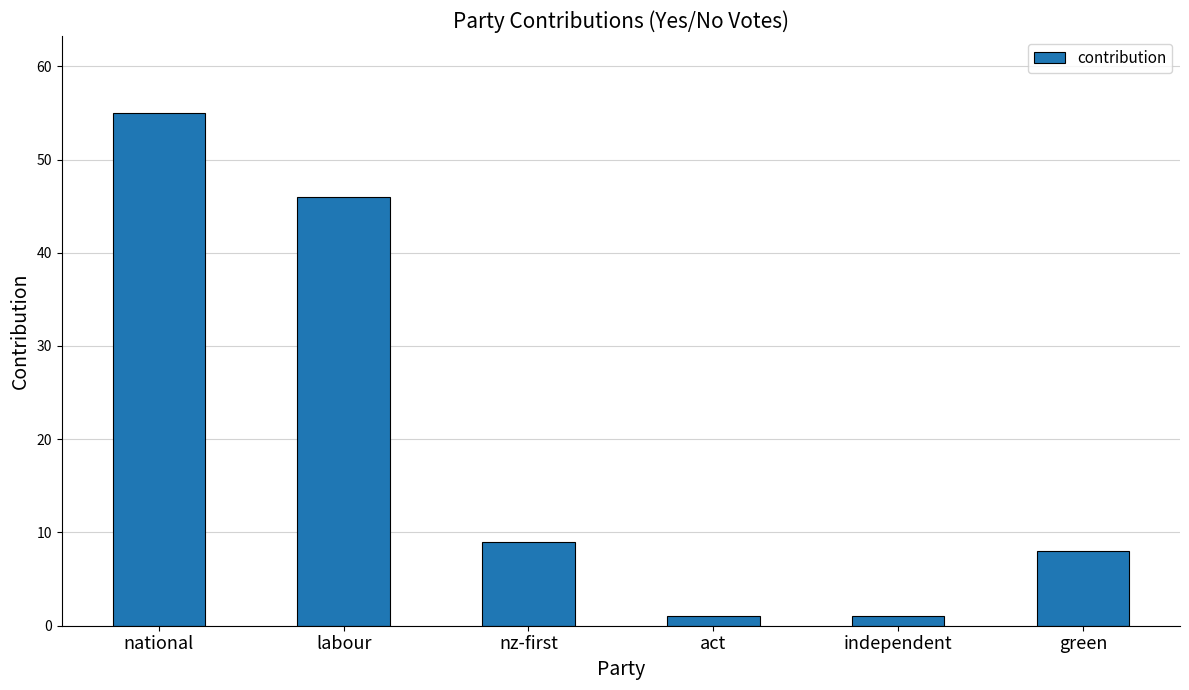

What is the average value?

20